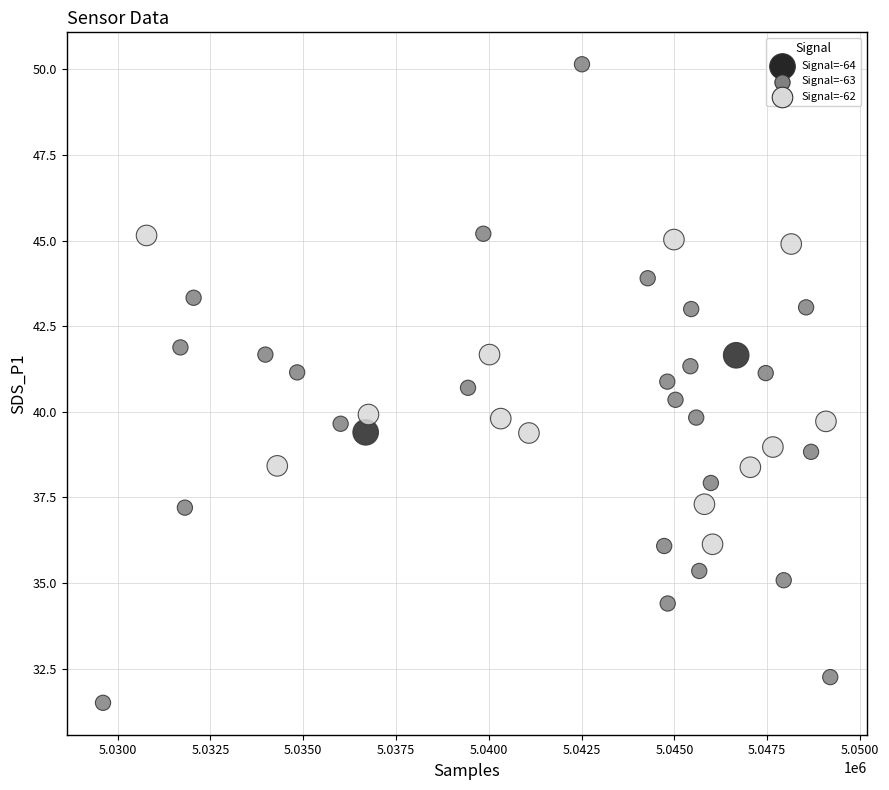

What is the range of X values (max minus min)?

19595.0